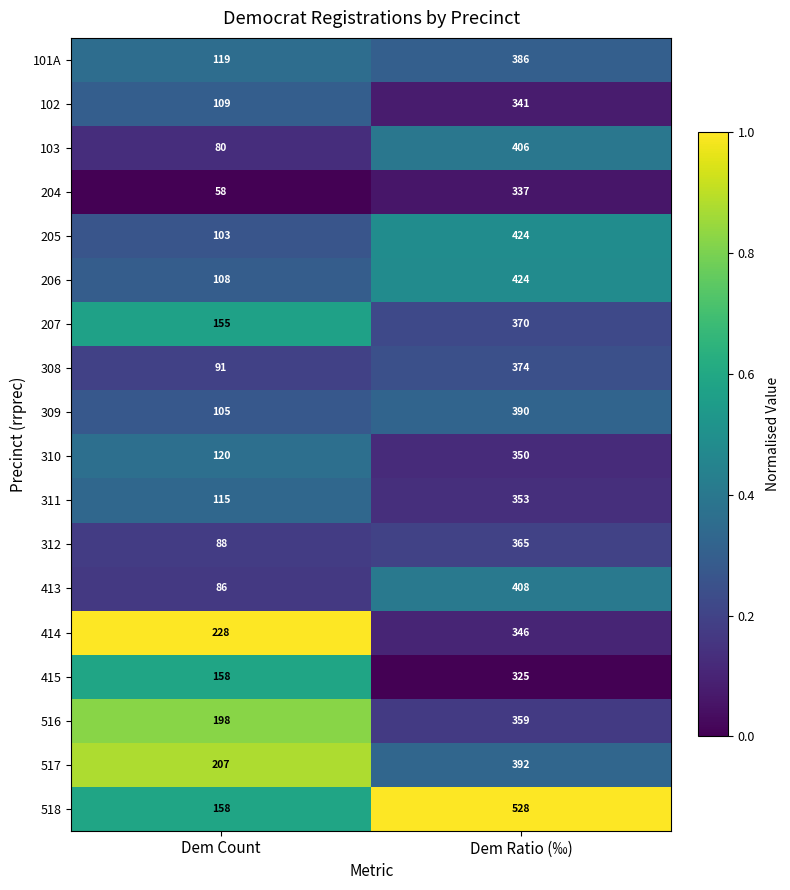

At which label is 308 closest to 232?

Dem Count